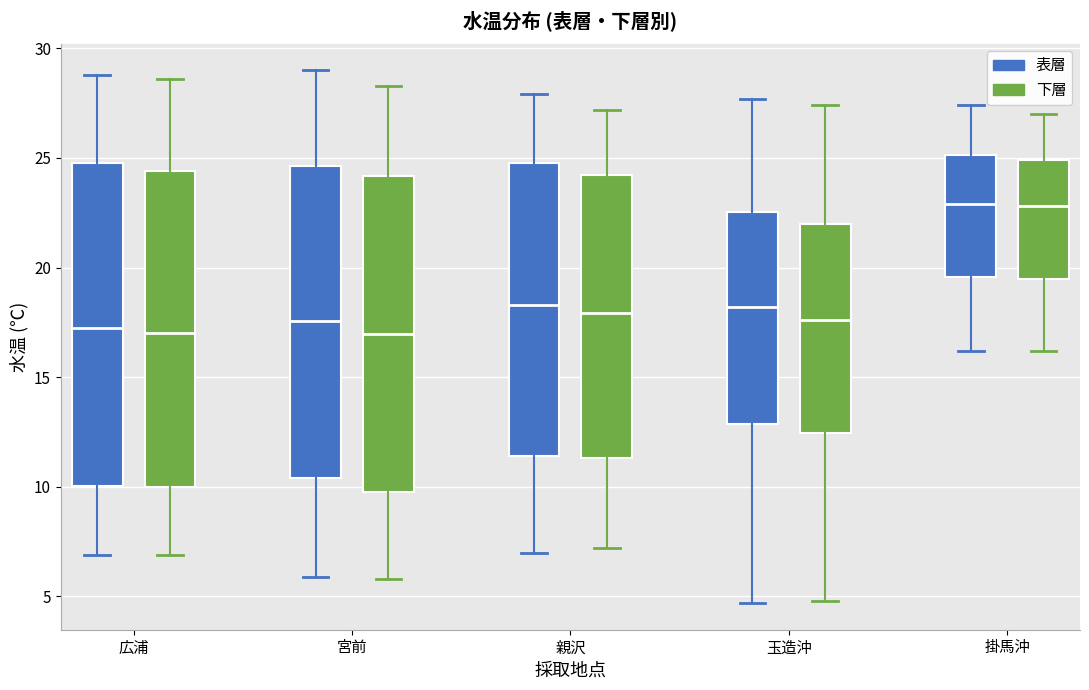

Reading left to right, transcribe this box plot: for each box, give where its median line is, the range the box spans, and where its two whiskers end, as read against the y-axis. The values are not printed on the chart, so give them approximately, as read against the axis.

広浦 (表層): median 17.5, box 10.0 to 25.0, whiskers 7.0 to 29.0
広浦 (下層): median 17.0, box 10.0 to 24.5, whiskers 7.0 to 28.5
宮前 (表層): median 17.5, box 10.5 to 24.5, whiskers 6.0 to 29.0
宮前 (下層): median 17.0, box 10.0 to 24.0, whiskers 6.0 to 28.5
親沢 (表層): median 18.5, box 11.5 to 25.0, whiskers 7.0 to 28.0
親沢 (下層): median 18.0, box 11.5 to 24.0, whiskers 7.0 to 27.0
玉造沖 (表層): median 18.0, box 13.0 to 22.5, whiskers 4.5 to 27.5
玉造沖 (下層): median 17.5, box 12.5 to 22.0, whiskers 5.0 to 27.5
掛馬沖 (表層): median 23.0, box 19.5 to 25.0, whiskers 16.0 to 27.5
掛馬沖 (下層): median 23.0, box 19.5 to 25.0, whiskers 16.0 to 27.0